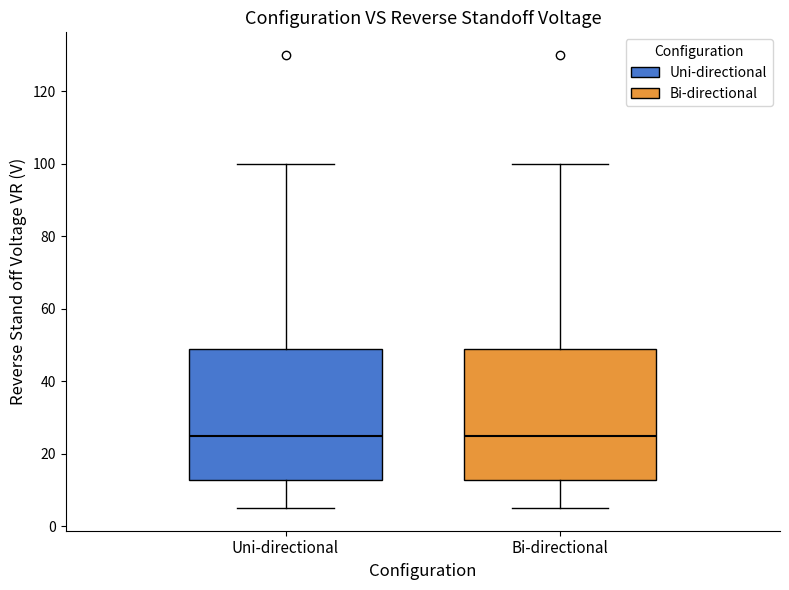

Where does the median line of the box for Uni-directional sit on the y-axis? The values are not printed on the chart, so give them approximately, as read against the axis.

26